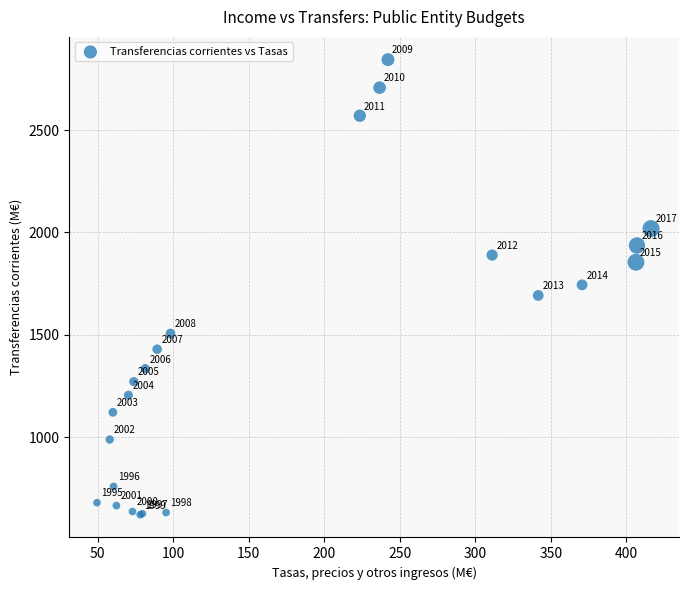

What Y value in the scatter plot is closest to 1732?

1744.3